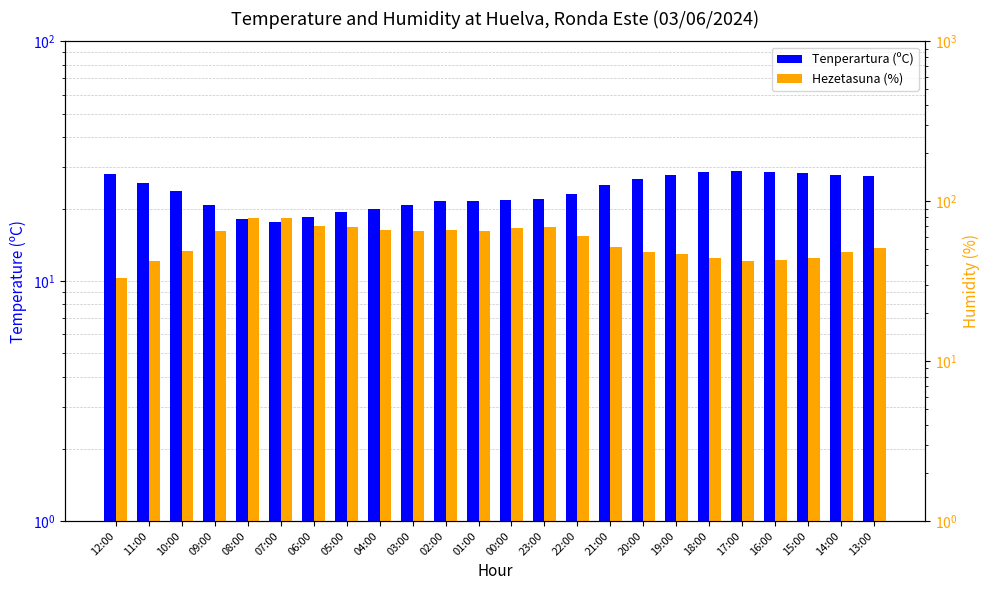

What is the difference between the Tenperartura (ºC) values at 08:00 and 23:00?

3.9